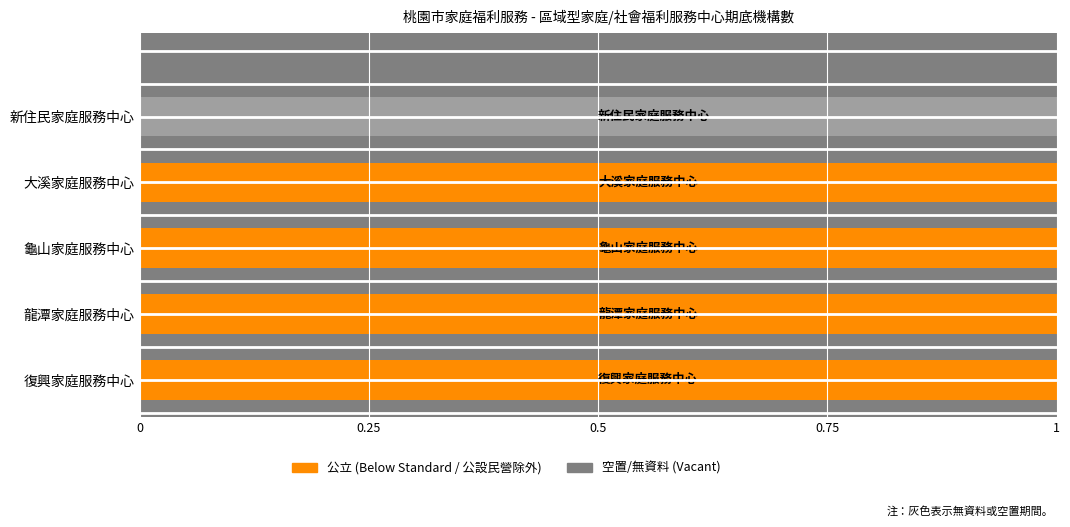

Which series has the largest total across all categories?

公立